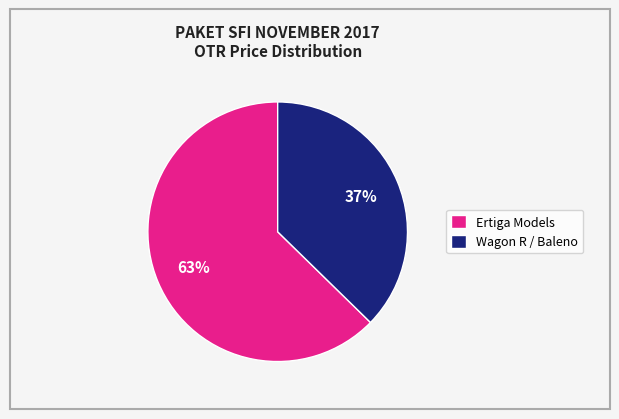

Count the number of slices in the pie.

2